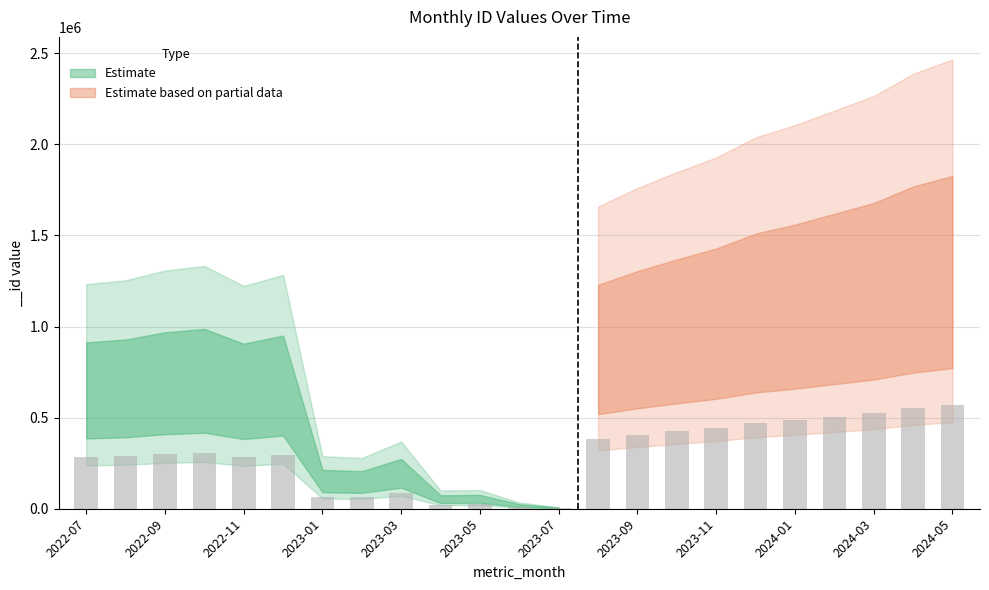

What is the sum of all values?

6796617.9